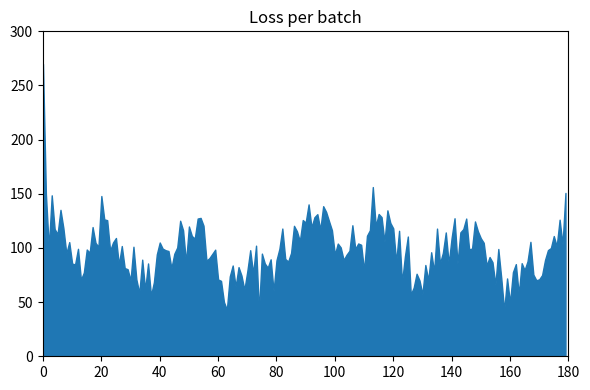

What is the minimum value shown in the chart?

41.3